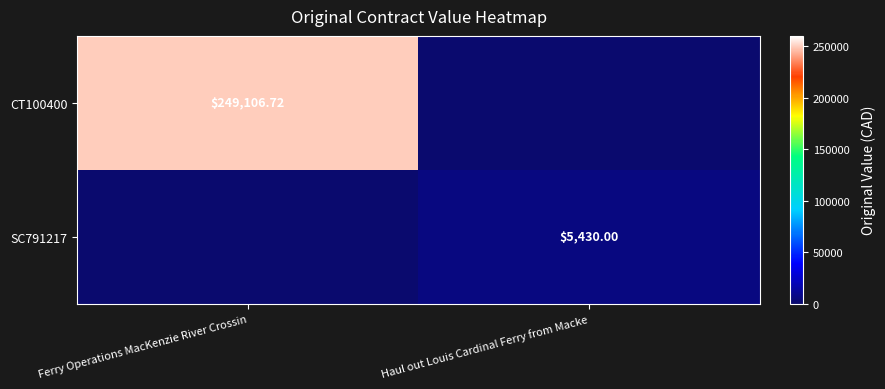

At which category is the sum across all series the highest?

Ferry Operations MacKenzie River Crossin